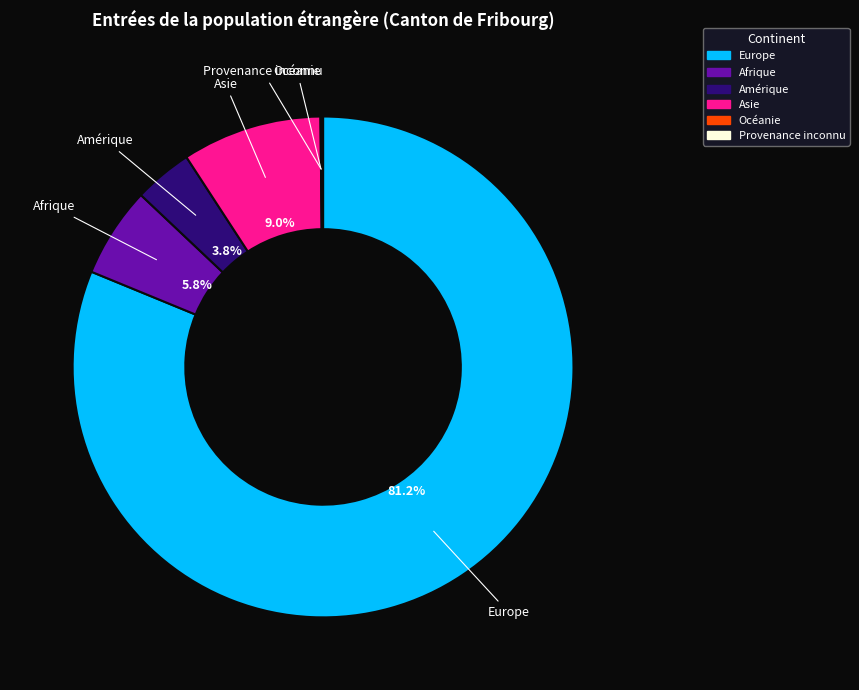

What is the largest slice in the pie chart?

Europe